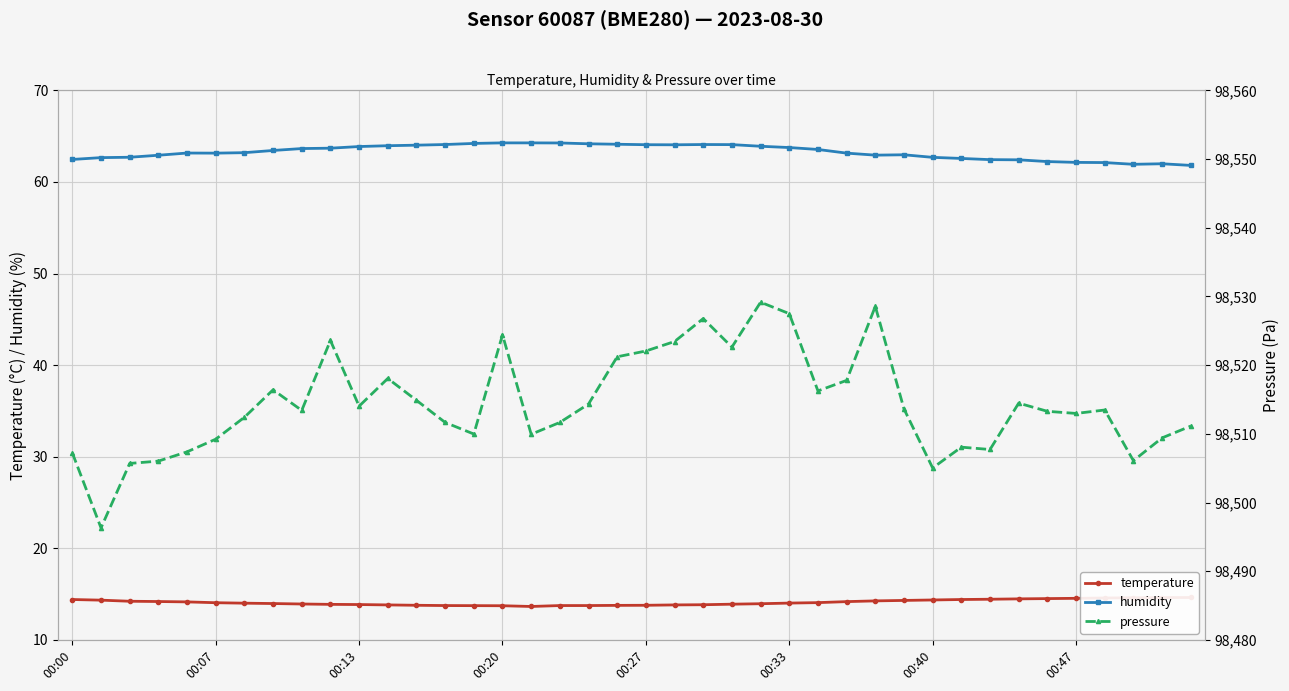

What value does the humidity series have at 00:20?

64.3